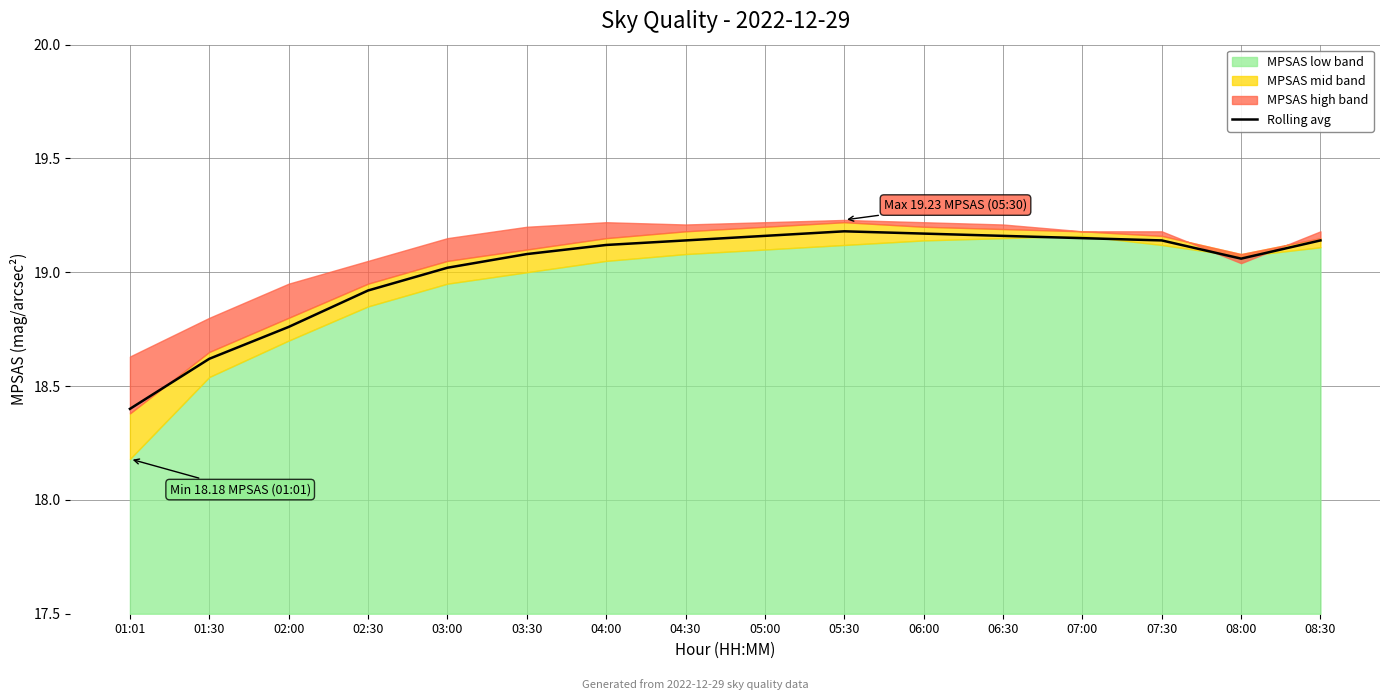

At which label does the data first exceed 19?

03:00